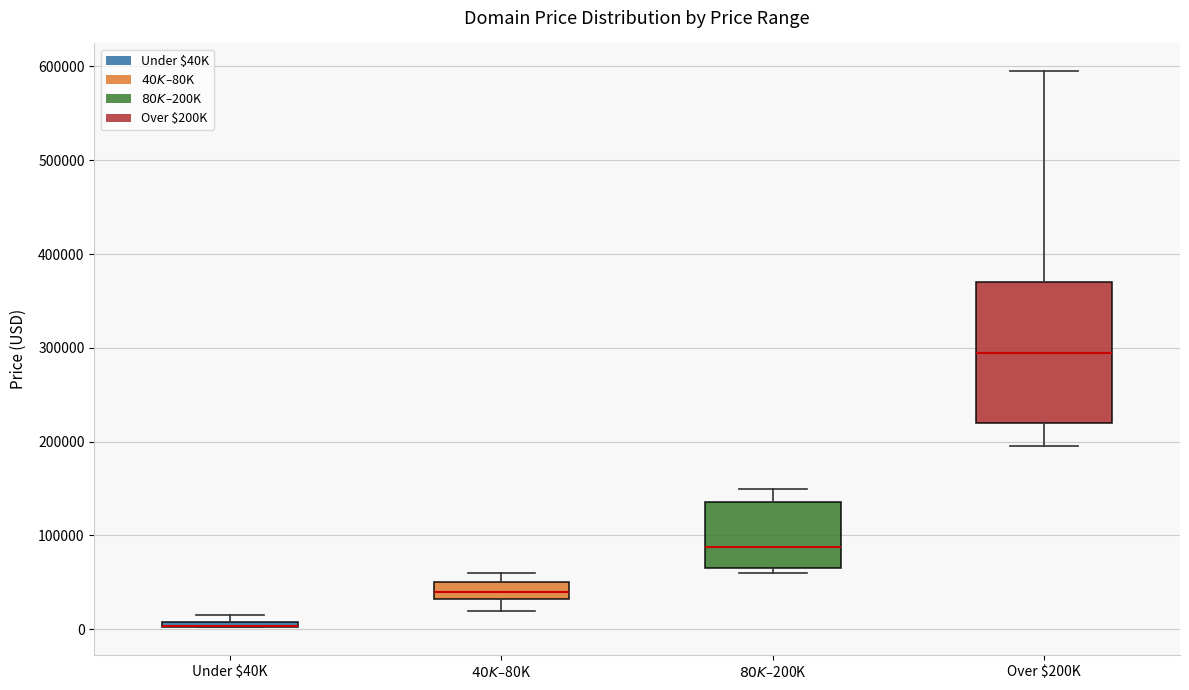

Where is the upper edge of the box for Under $40K on the y-axis? The values are not printed on the chart, so give them approximately, as read against the axis.

10000